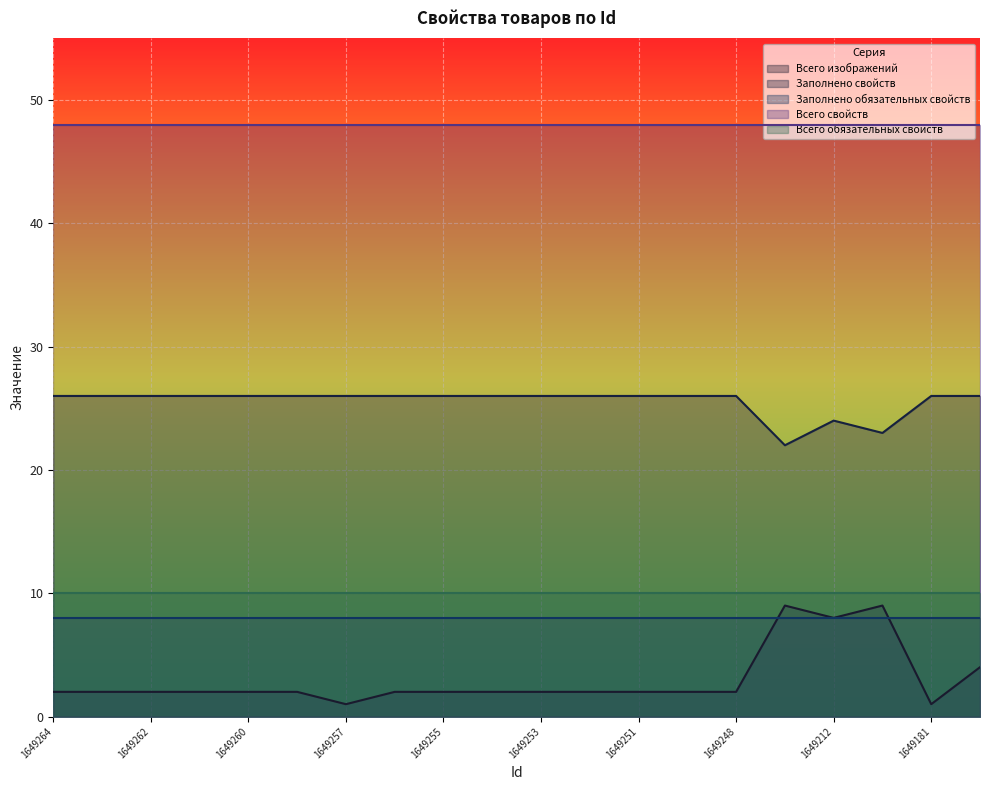

True or false: Всего обязательных свойств has more than 2 points higher than both neighbors.

False